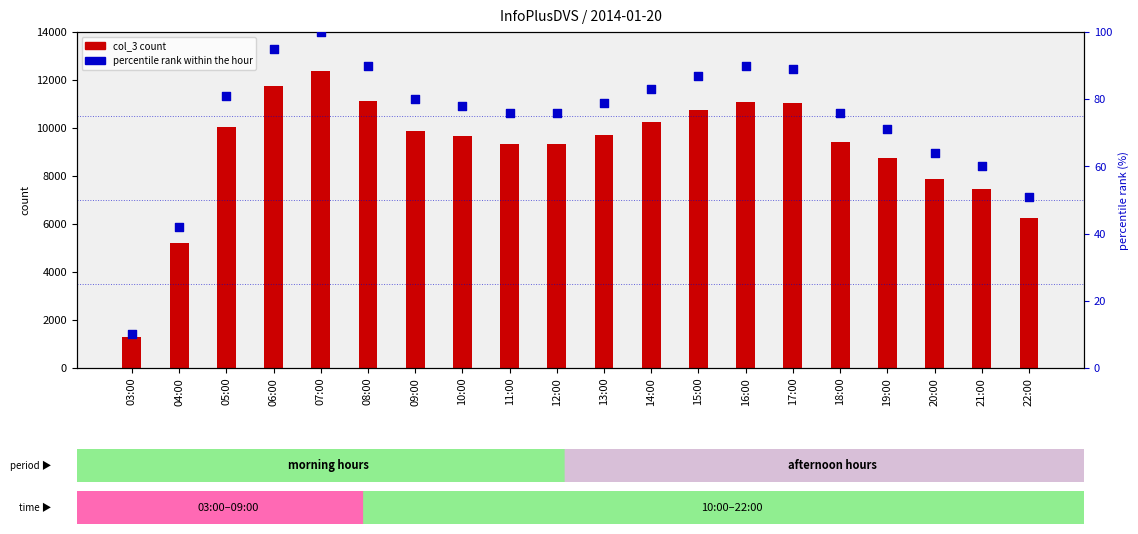

Which series has the largest Y range (max minus min)?

col_3